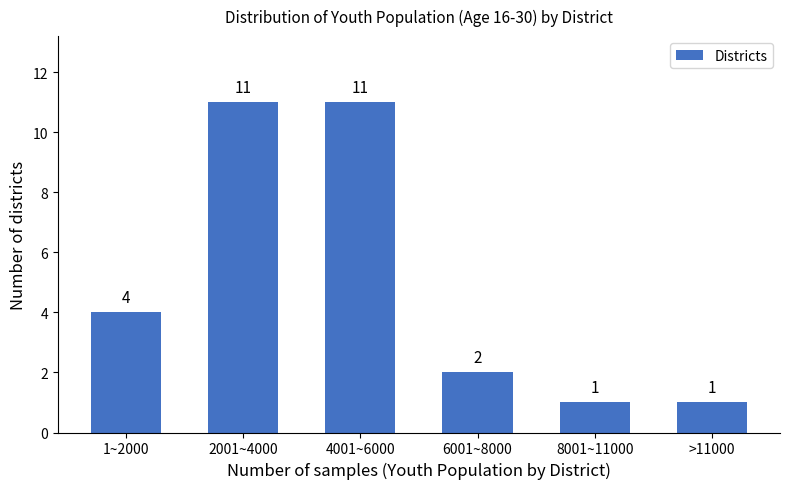

Reading right to left, transcribe all the data shown in this chart.

1	1	2	11	11	4